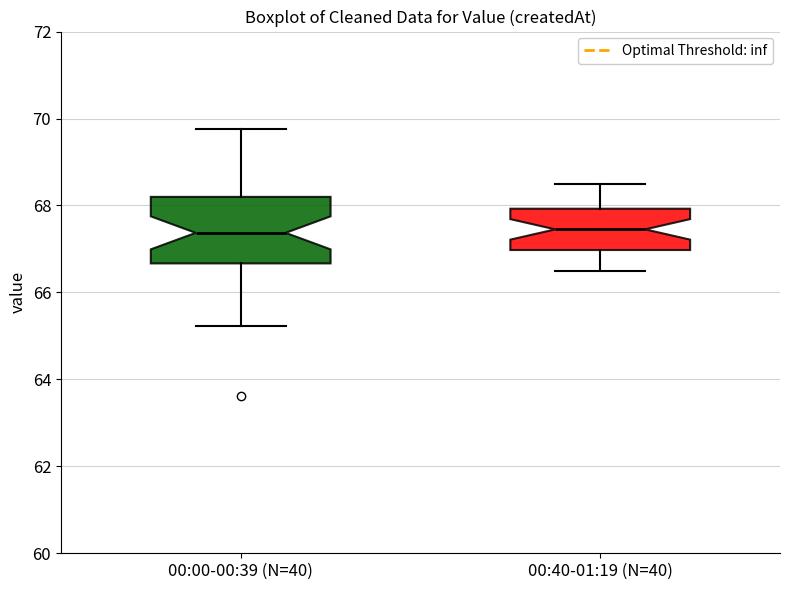

Reading left to right, read every box against the y-axis: the position of its median line, the range the box covers, and the ends of its whiskers. The values are not printed on the chart, so give them approximately, as read against the axis.

00:00-00:39 (N=40): median 67.4, box 66.6 to 68.2, whiskers 65.2 to 69.8
00:40-01:19 (N=40): median 67.4, box 67.0 to 68.0, whiskers 66.6 to 68.6